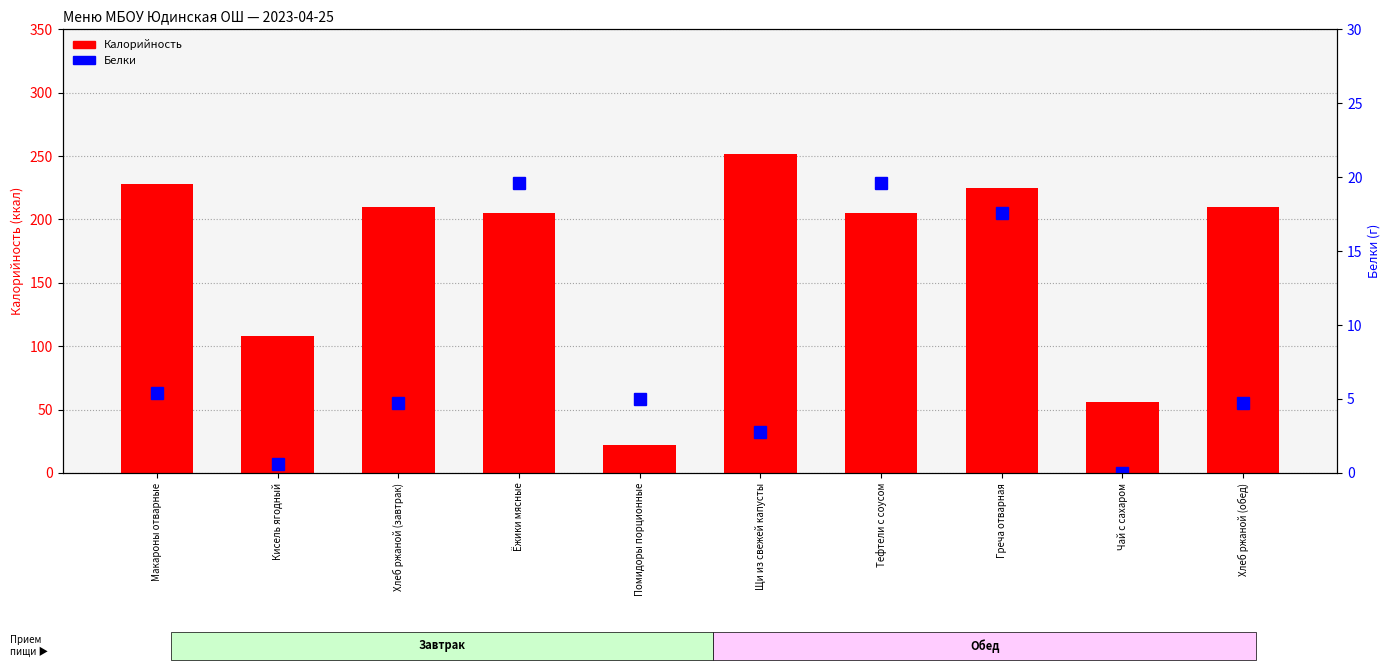

True or false: Белки has a value of 5.4 at Макароны отварные.

True